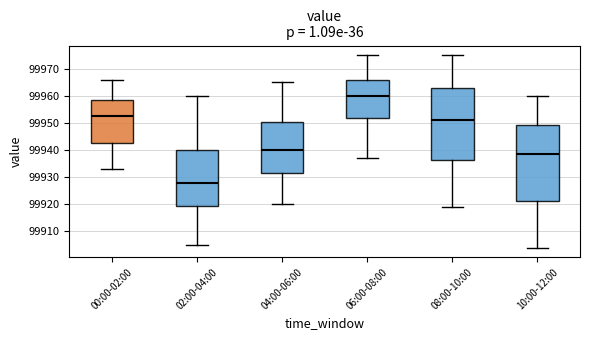

Where is the lower edge of the box for 08:00-10:00 on the y-axis? The values are not printed on the chart, so give them approximately, as read against the axis.

99936